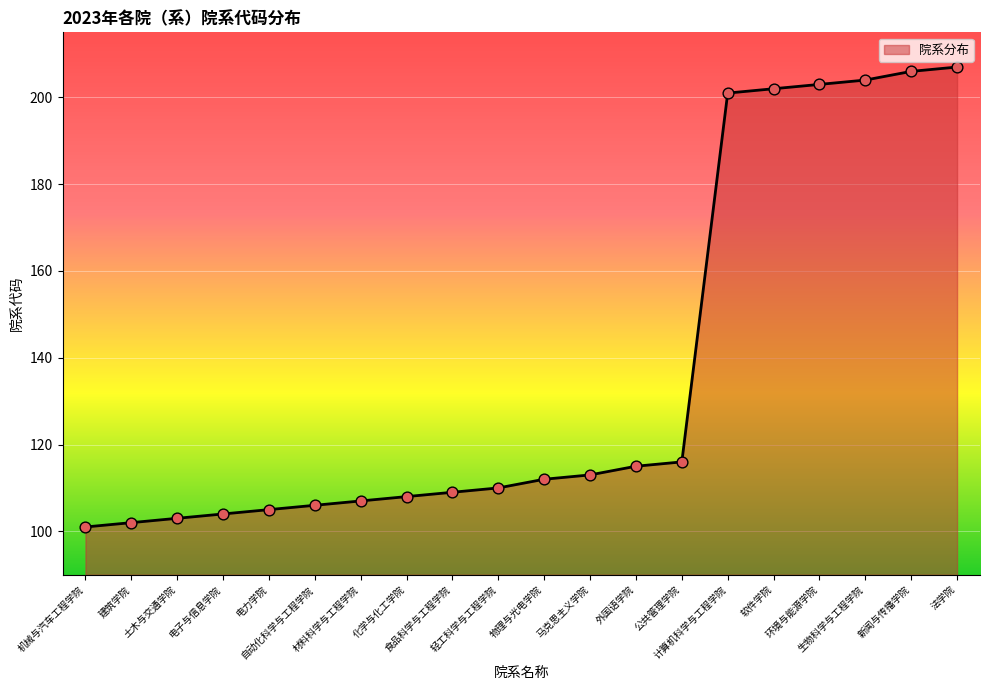

Between 机械与汽车工程学院 and 法学院, which is larger?

法学院